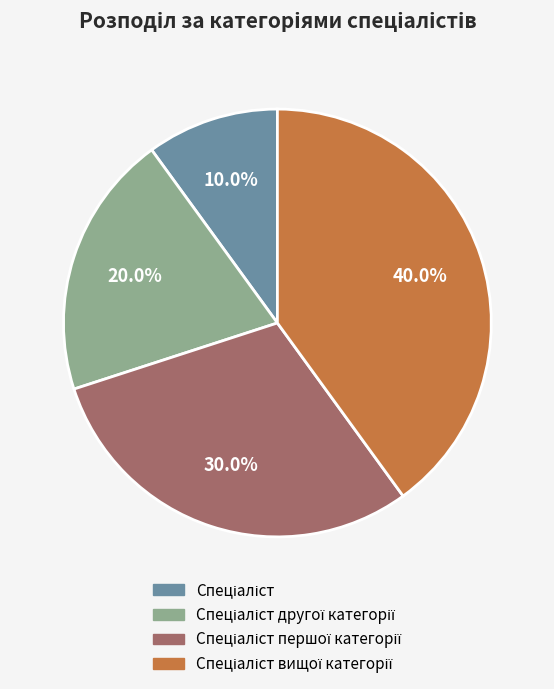

Is there a majority slice in this chart?

No